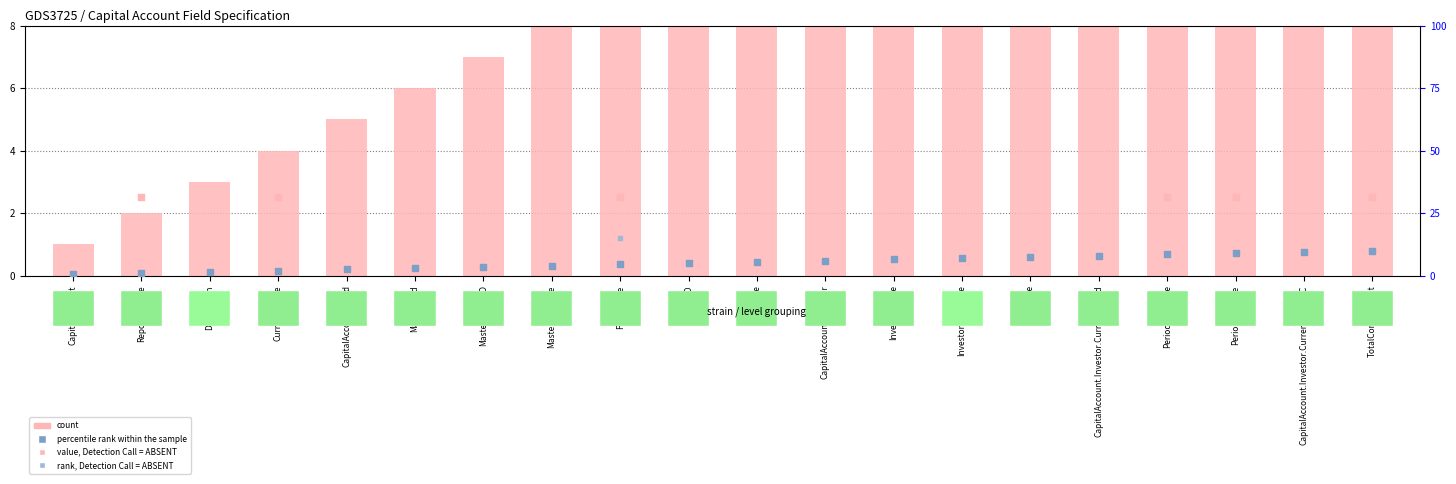

Is the value of count at FundName greater than the value of percentile rank within the sample at PeriodStartDate?

Yes